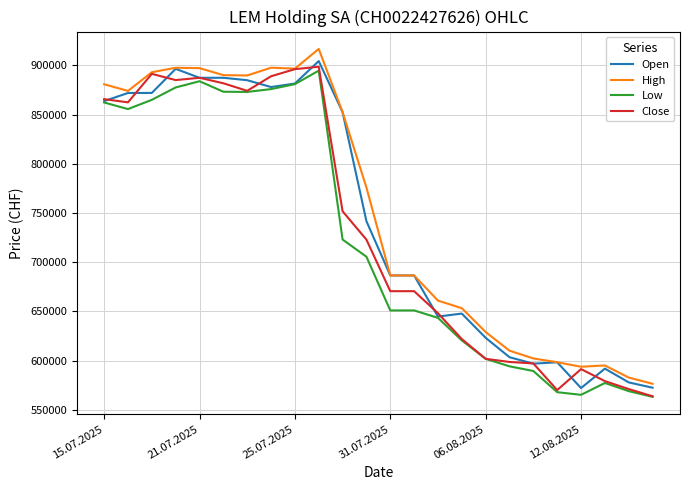

True or false: High and Low intersect in this chart.

False